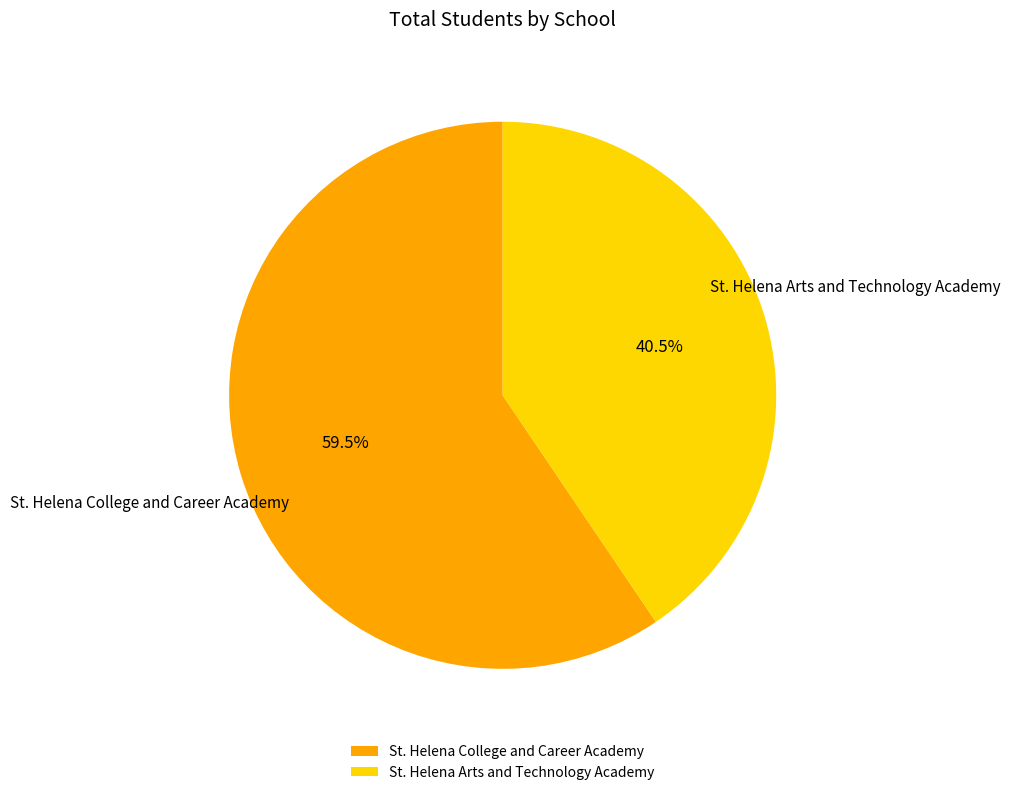

Combined, do St. Helena Arts and Technology Academy and St. Helena College and Career Academy account for over 50%?

Yes